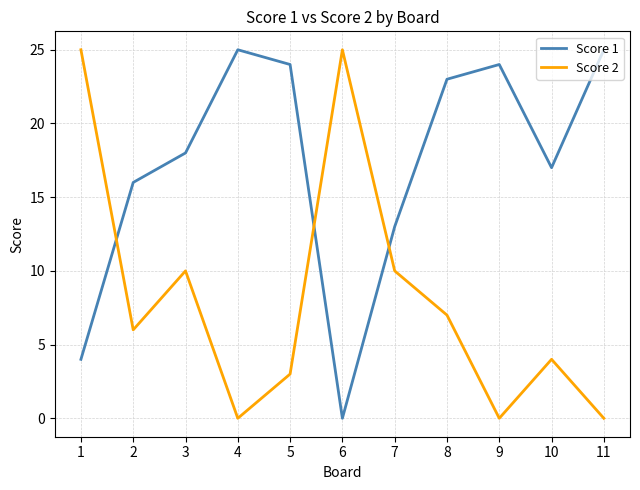

Rank the series at 10 from lowest to highest value.

Score 2, Score 1